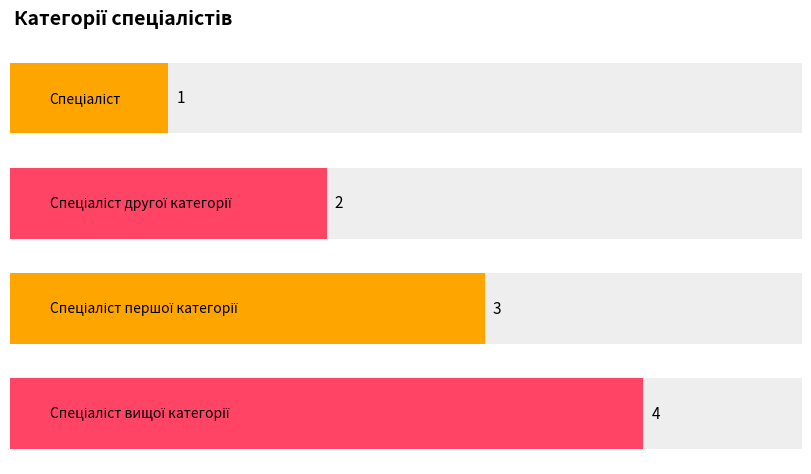

Does the chart contain any negative values?

No